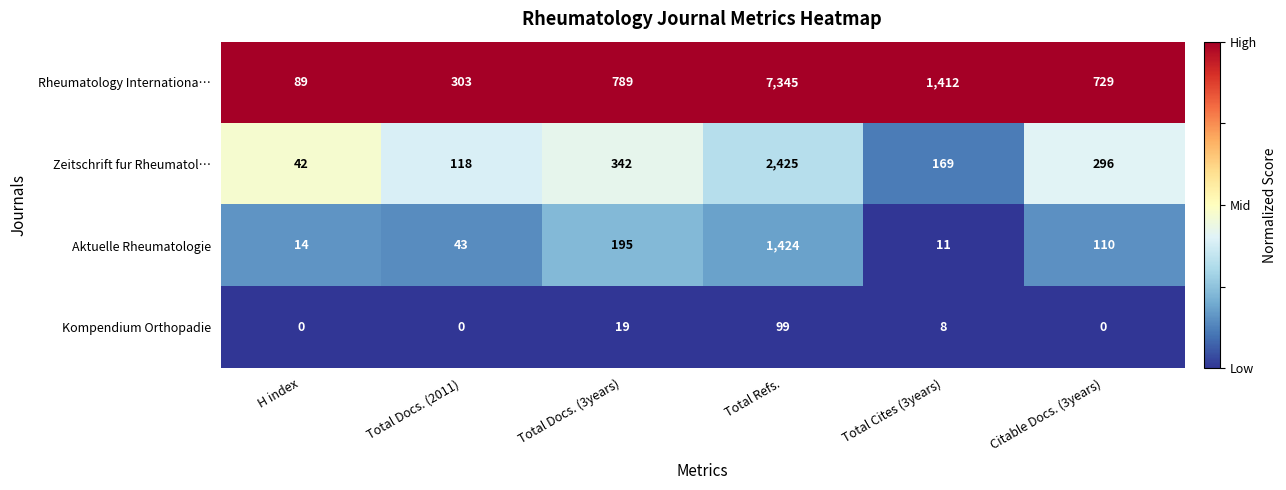

List the series in order of their overall mean, lowest first.

Kompendium Orthopadie, Aktuelle Rheumatologie, Zeitschrift fur Rheumatol…, Rheumatology Internationa…